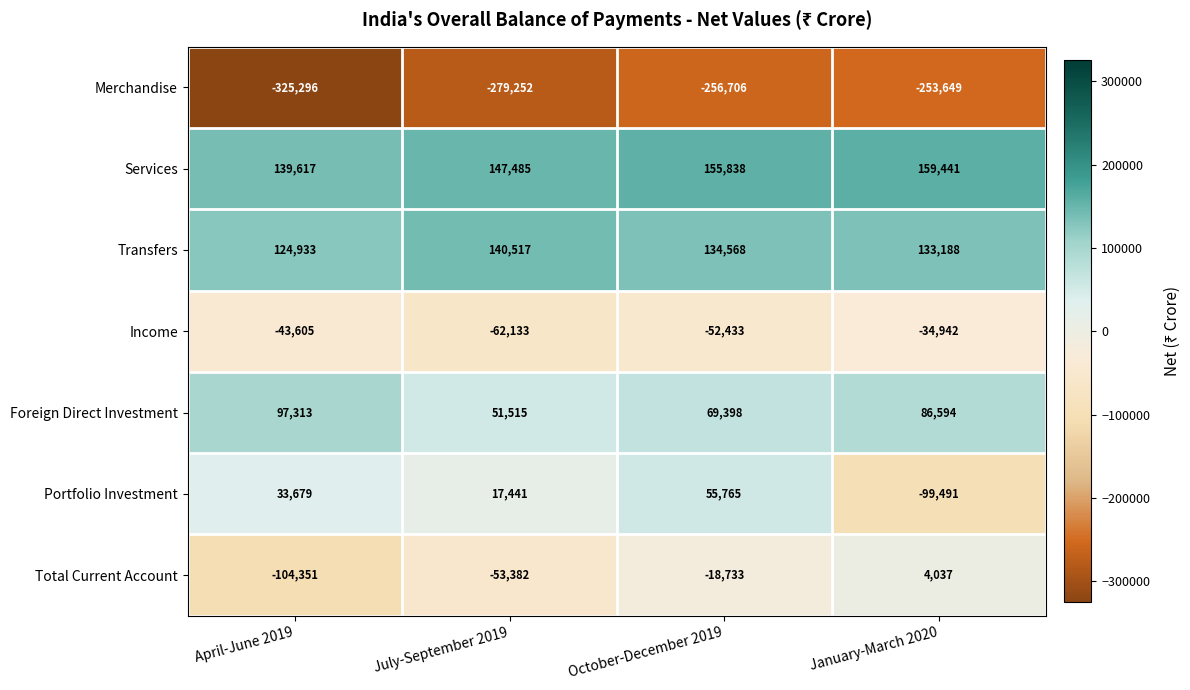

Reading left to right, list all the values displayed in this chart.

Merchandise: -325296	-279252	-256706	-253649
Services: 139617	147485	155838	159441
Transfers: 124933	140517	134568	133188
Income: -43605	-62133	-52433	-34942
Foreign Direct Investment: 97313	51515	69398	86594
Portfolio Investment: 33679	17441	55765	-99491
Total Current Account: -104351	-53382	-18733	4037